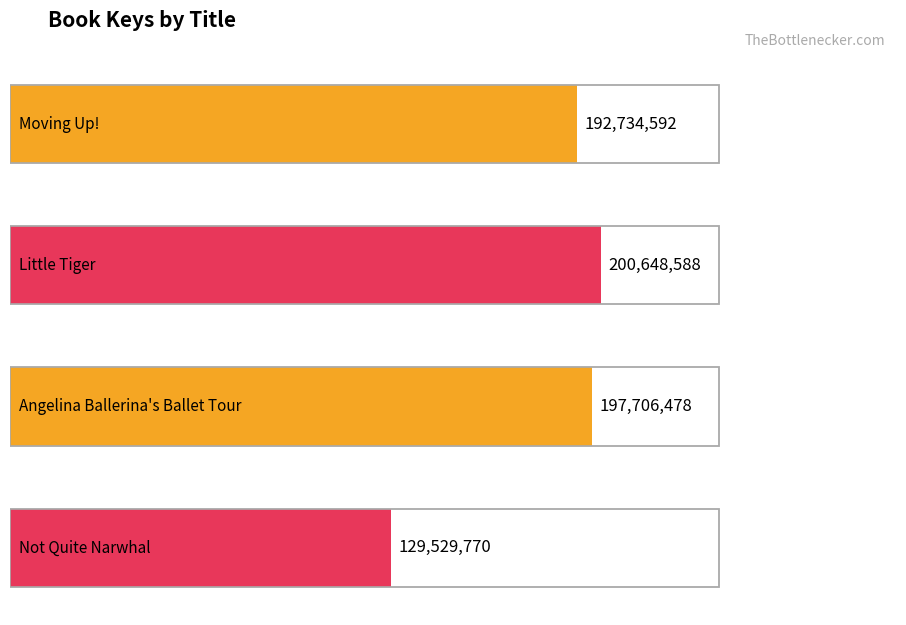

What is the change in value from Little Tiger to Not Quite Narwhal?

-71118818